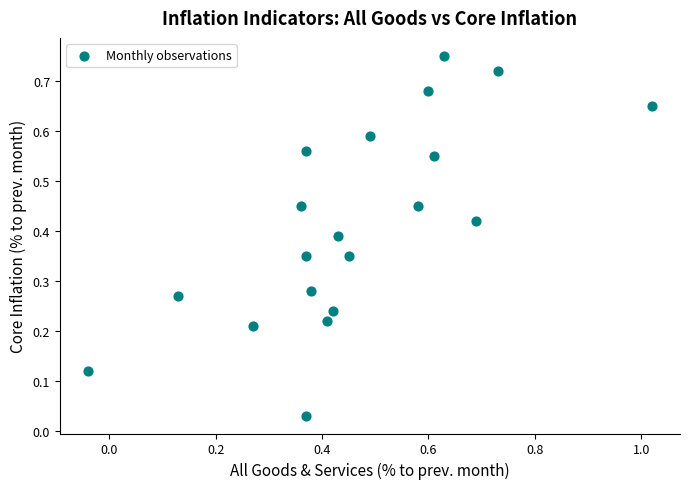

What is the range of X values (max minus min)?

1.1